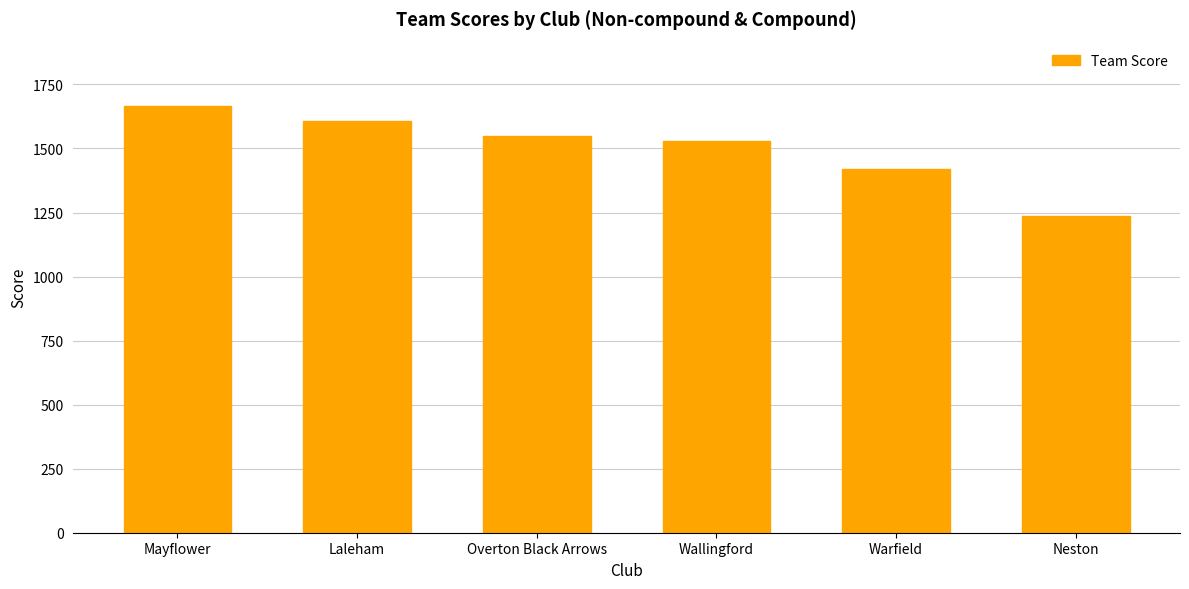

What is the change in value from Wallingford to Neston?

-295